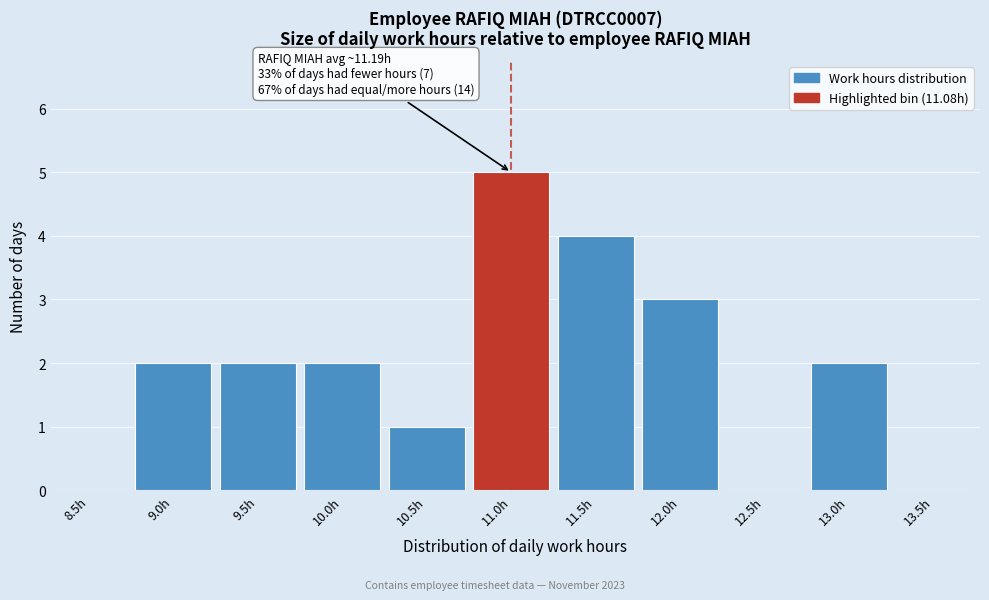

Reading left to right, list all the values displayed in this chart.

8.5h=0	9.0h=2	9.5h=2	10.0h=2	10.5h=1	11.0h=5	11.5h=4	12.0h=3	12.5h=0	13.0h=2	13.5h=0